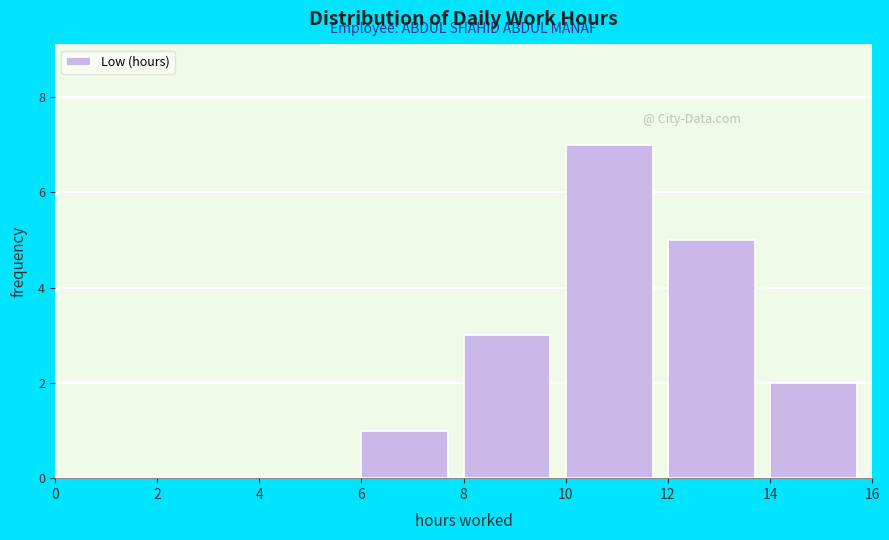

Reading left to right, list every bar in this chart as the range it spans on the x-axis followed by its height. The values are not printed on the chart, so give them approximately, as read against the axis.

0 to 2: 0
2 to 4: 0
4 to 6: 0
6 to 8: 1
8 to 10: 3
10 to 12: 7
12 to 14: 5
14 to 16: 2